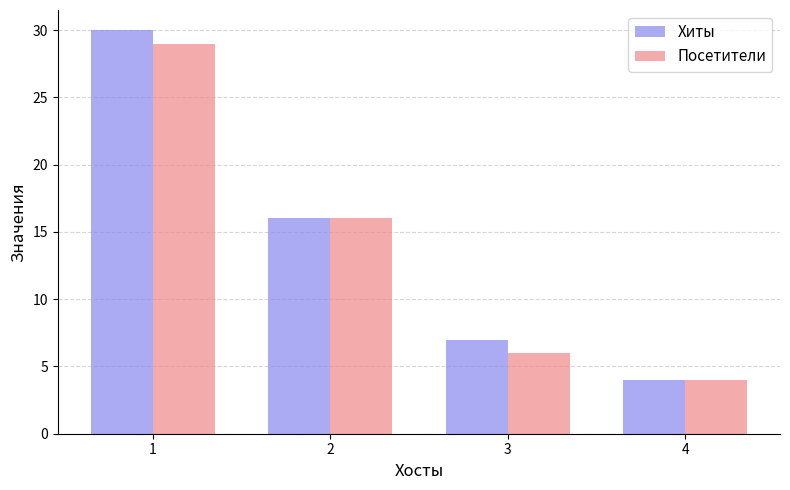

What is the value of the Посетители bar at the 1st from the left?

29